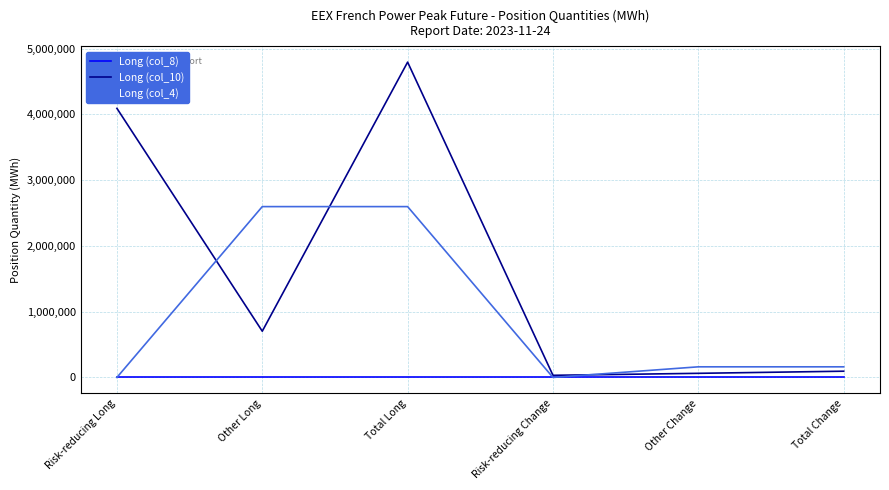

Reading left to right, what are all the values shown in this chart?

Long (col_8): 0	0	0	0	0	0
Long (col_10): 4092540	703188	4795728	32352	62508	94860
Long (col_4): 0	2598192	2598192	0	161412	161412